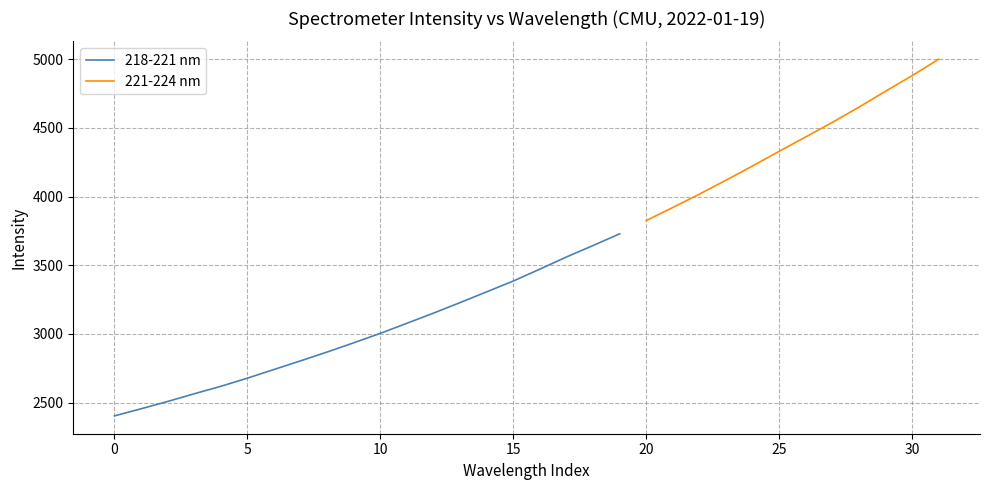

What is the sum of the values at 12 and 17?

6712.8